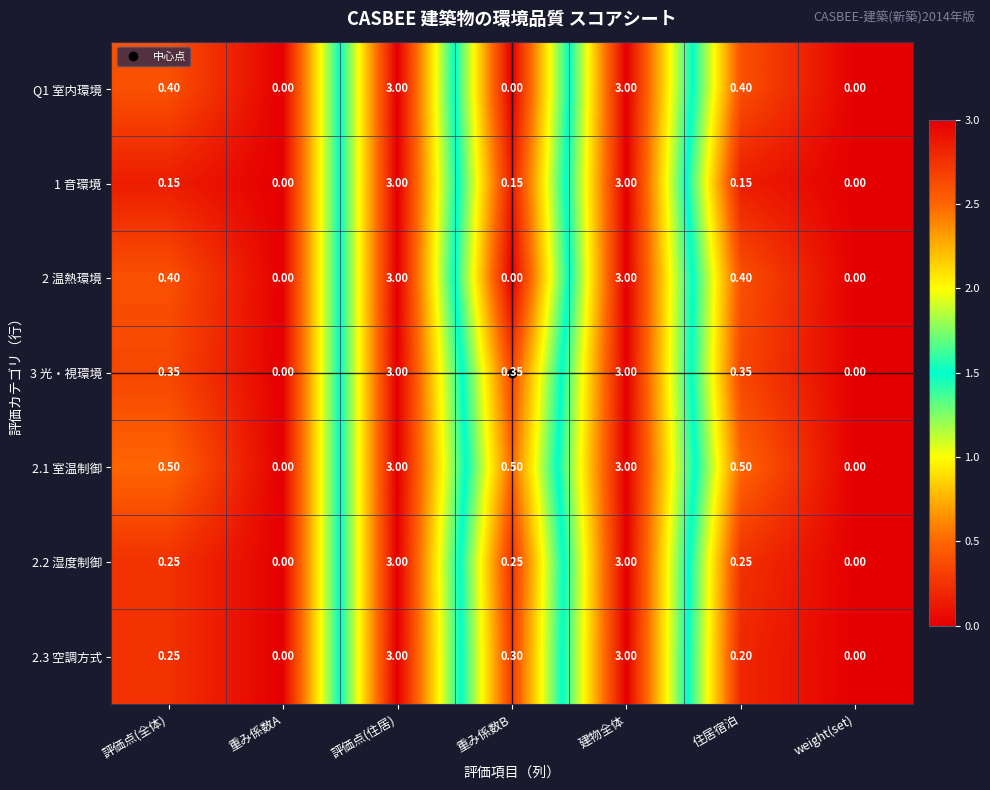

Is the value of 2.1 室温制御 at 評価点(全体) greater than the value of 1 音環境 at 評価点(全体)?

Yes